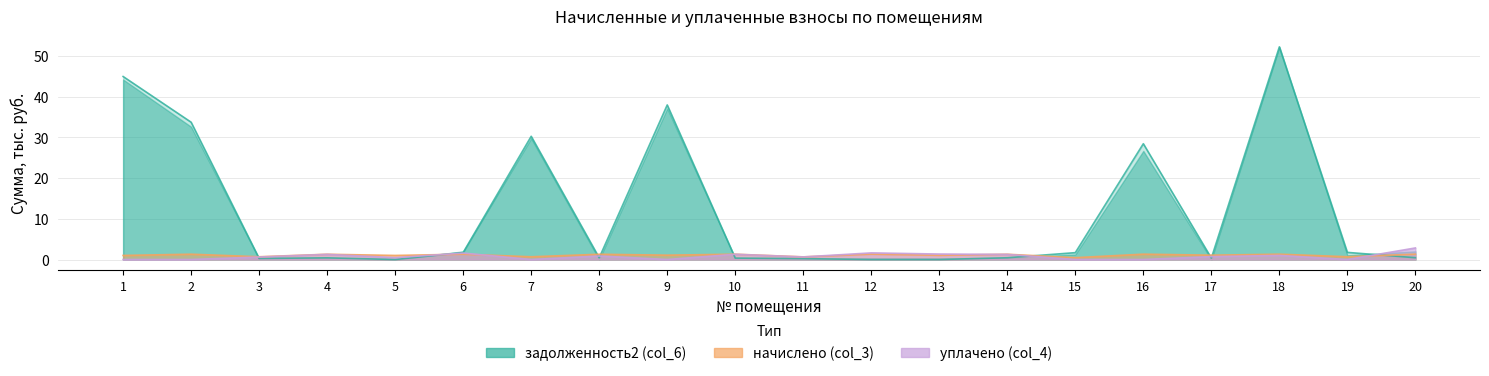

True or false: уплачено (col_4) has a value of 0.6 at 3.

True